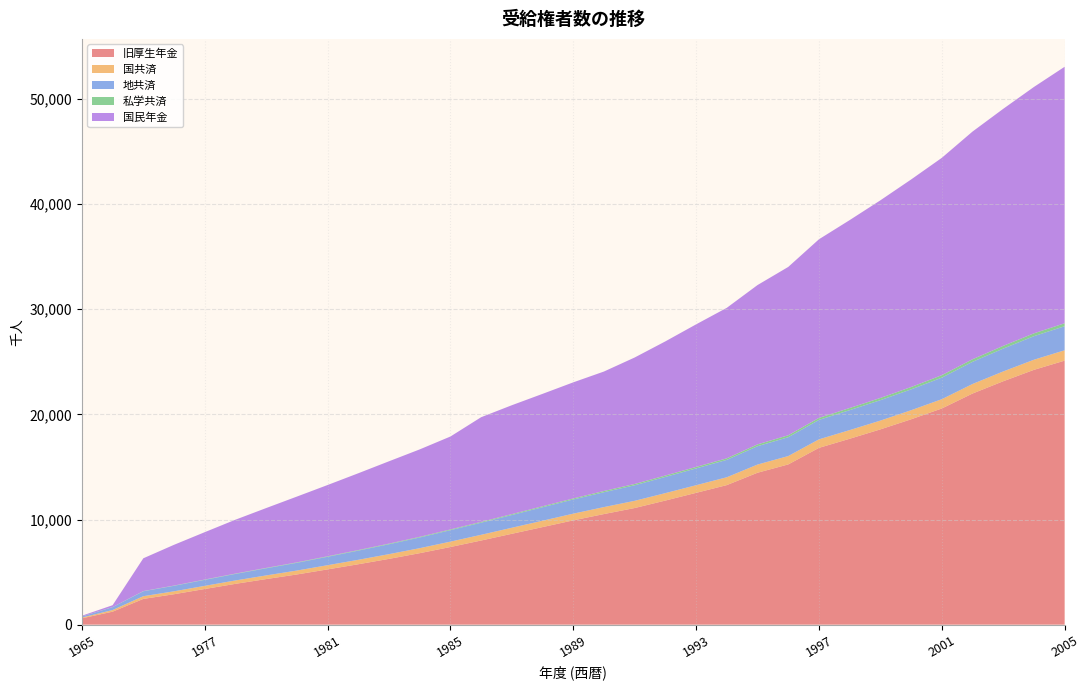

Reading right to left, list all the values displayed in this chart.

旧厚生年金: 2005=25110	2004=24233	2003=23148	2002=21980	2001=20559	2000=19529	1999=18571	1998=17679	1997=16813	1996=15239	1995=14448	1994=13273	1993=12535	1992=11803	1991=11092	1990=10519	1989=9919	1988=9279	1987=8642	1986=8003	1985=7384	1984=6797	1983=6256	1982=5745	1981=5255	1980=4773	1979=4334	1978=3881	1977=3391	1976=2894	1975=2449	1970=1235	1965=602
国共済: 2005=984	2004=962	2003=933	2002=906	2001=883	2000=862	1999=835	1998=823	1997=810	1996=794	1995=778	1994=746	1993=726	1992=707	1991=685	1990=663	1989=636	1988=605	1987=573	1986=542	1985=511	1984=476	1983=449	1982=422	1981=398	1980=372	1979=347	1978=323	1977=298	1976=277	1975=257	1970=155	1965=73
地共済: 2005=2289	2004=2240	2003=2174	2002=2109	2001=2049	2000=1984	1999=1942	1998=1898	1997=1848	1996=1793	1995=1747	1994=1654	1993=1600	1992=1542	1991=1480	1990=1415	1989=1351	1988=1284	1987=1213	1986=1153	1985=1092	1984=1016	1983=944	1982=874	1981=802	1980=737	1979=679	1978=622	1977=573	1976=523	1975=469	1970=275	1965=101
私学共済: 2005=281	2004=271	2003=258	2002=246	2001=235	2000=224	1999=213	1998=203	1997=193	1996=185	1995=173	1994=148	1993=140	1992=132	1991=124	1990=116	1989=97	1988=90	1987=84	1986=76	1985=69	1984=63	1983=58	1982=53	1981=47	1980=42	1979=37	1978=32	1977=28	1976=23	1975=18	1970=8	1965=3
国民年金: 2005=24393	2004=23431	2003=22544	2002=21653	2001=20669	2000=19737	1999=18795	1998=17871	1997=16987	1996=16010	1995=15152	1994=14312	1993=13559	1992=12759	1991=12028	1990=11362	1989=11042	1988=10692	1987=10357	1986=9956	1985=8837	1984=8316	1983=7831	1982=7304	1981=6778	1980=6256	1979=5691	1978=5124	1977=4505	1976=3877	1975=3119	1970=177	1965=70